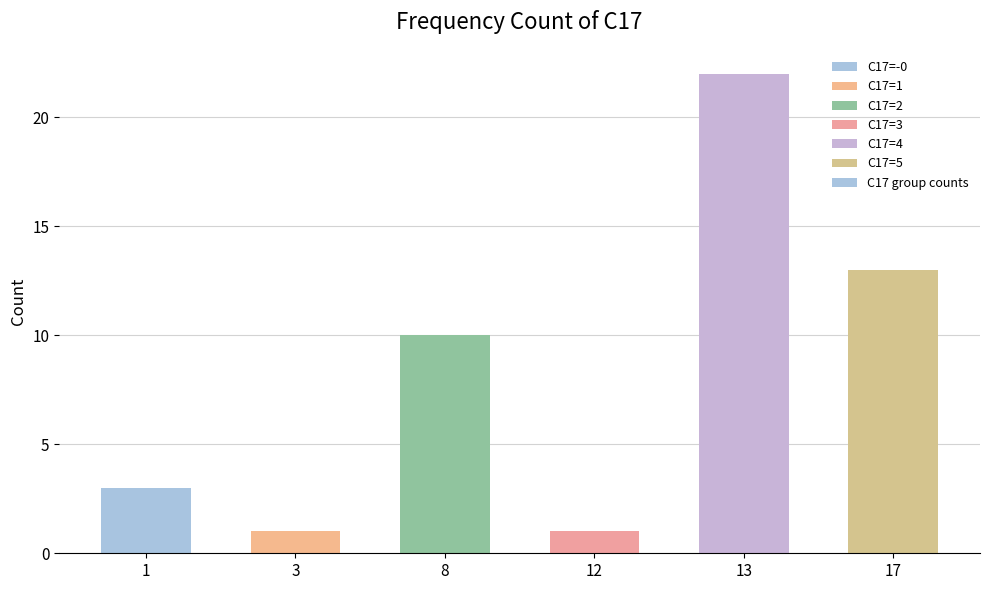

How many categories are shown in the chart?

6